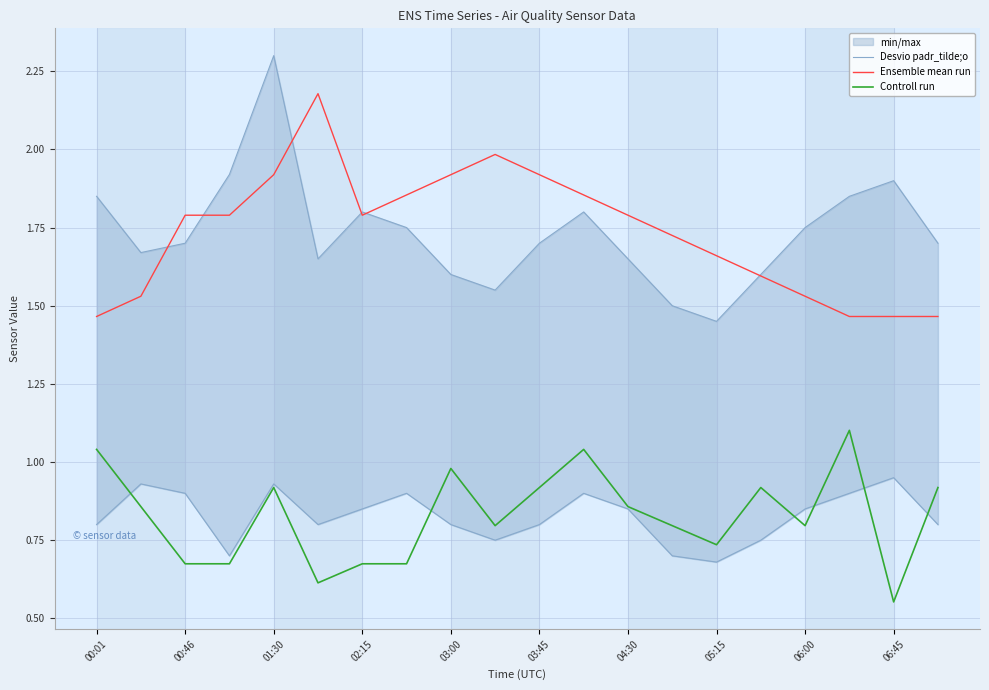

What is the greatest value displayed?

2.3